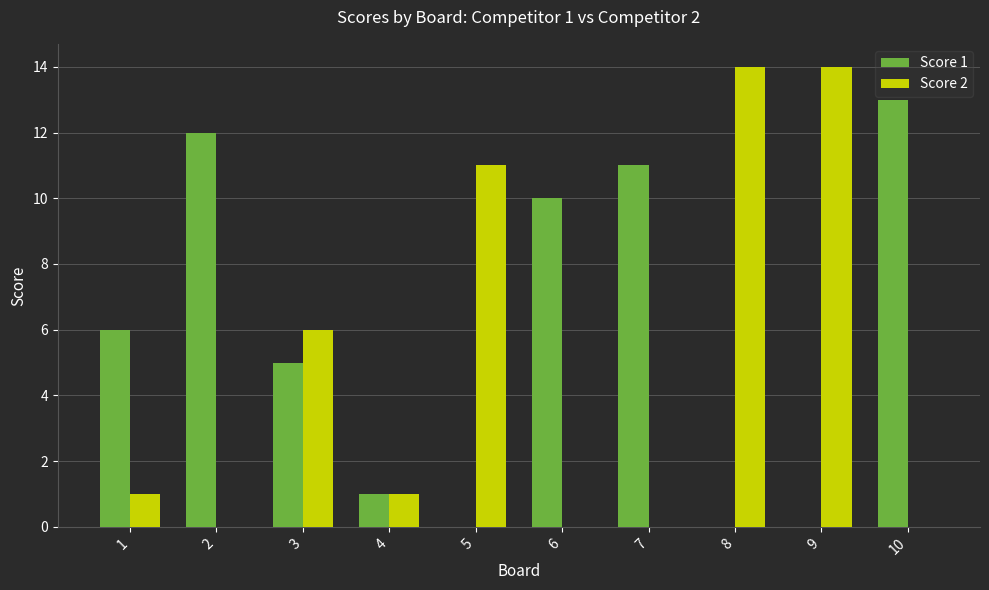

What is the greatest value displayed?

14